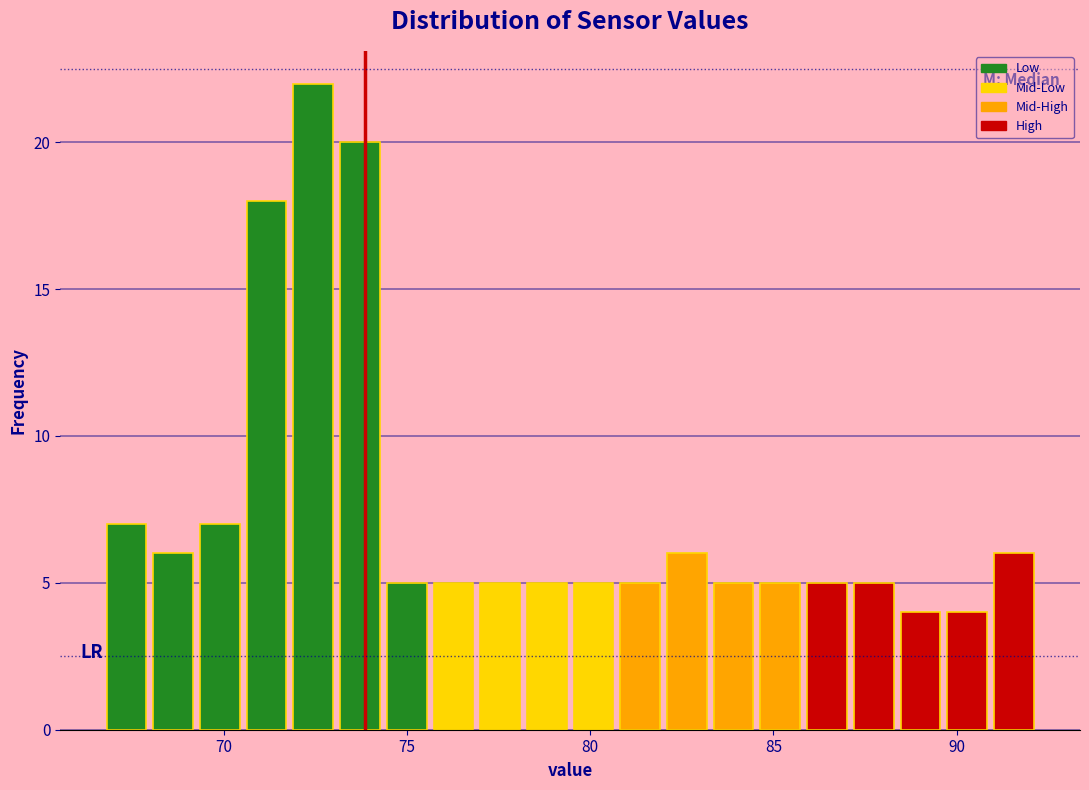

Read against the x-axis, roughly where is the centre of the tallest bar?

72.5